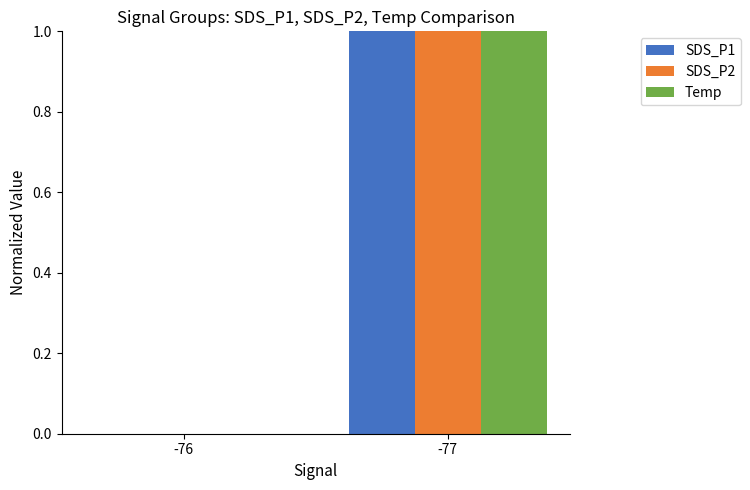

The value of Temp at -76 is 0. True or false?

True